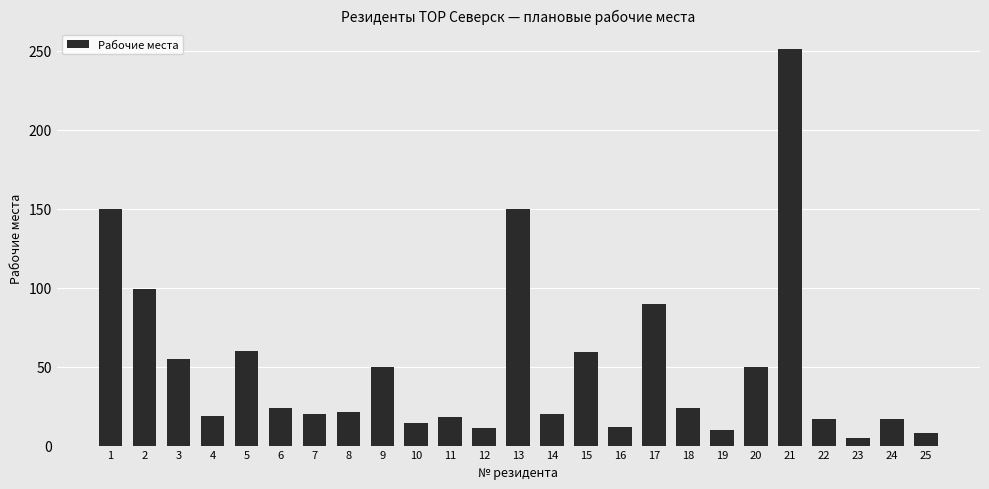

The value at 24 is 17. True or false?

True